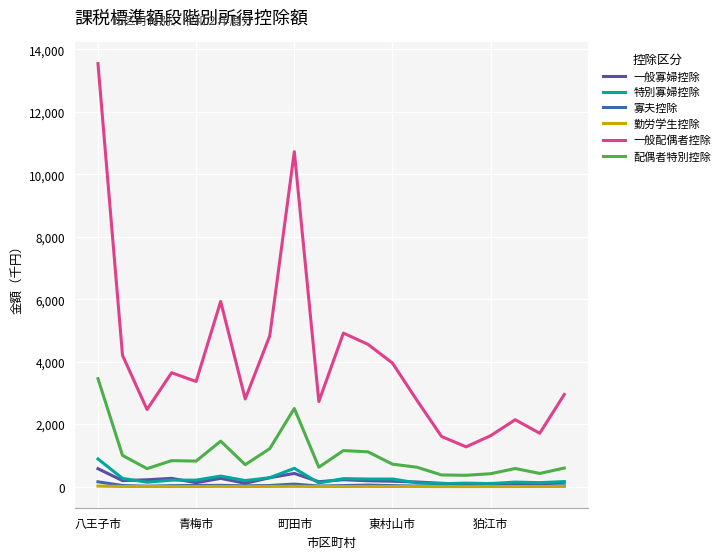

Which series has the largest total across all categories?

一般配偶者控除